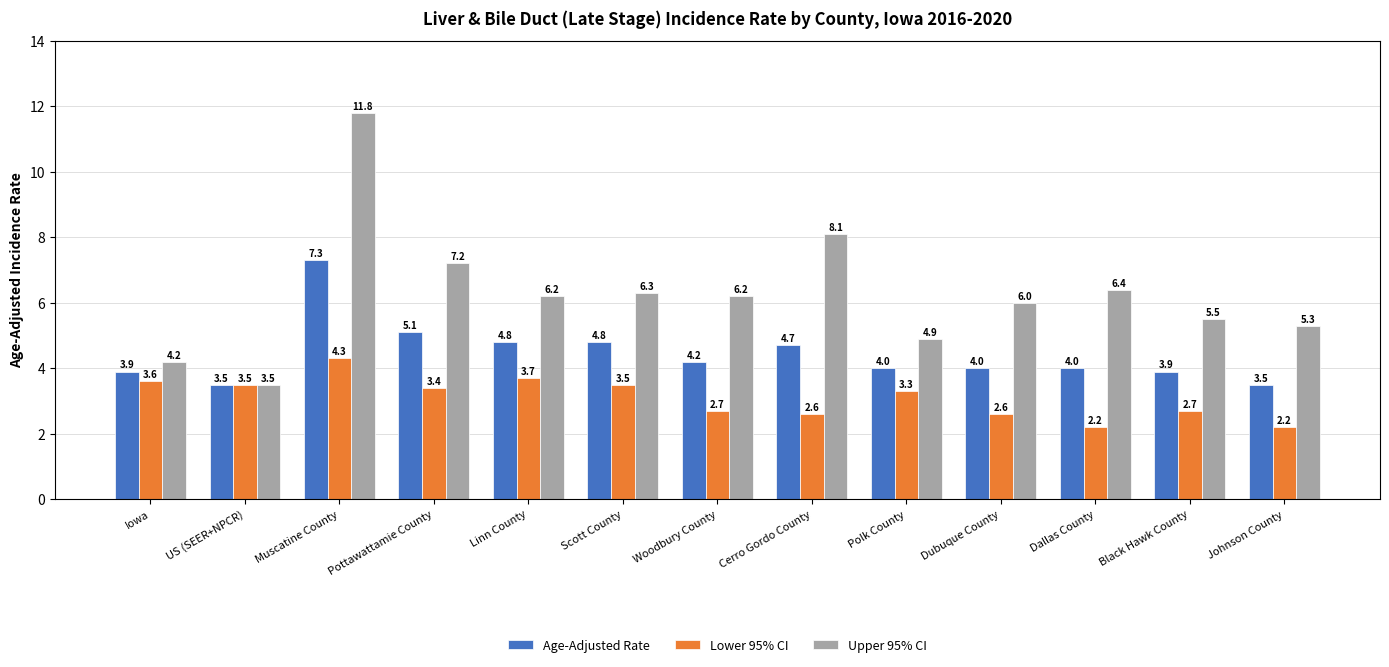

List the series in order of their overall mean, lowest first.

Lower 95% CI, Age-Adjusted Rate, Upper 95% CI